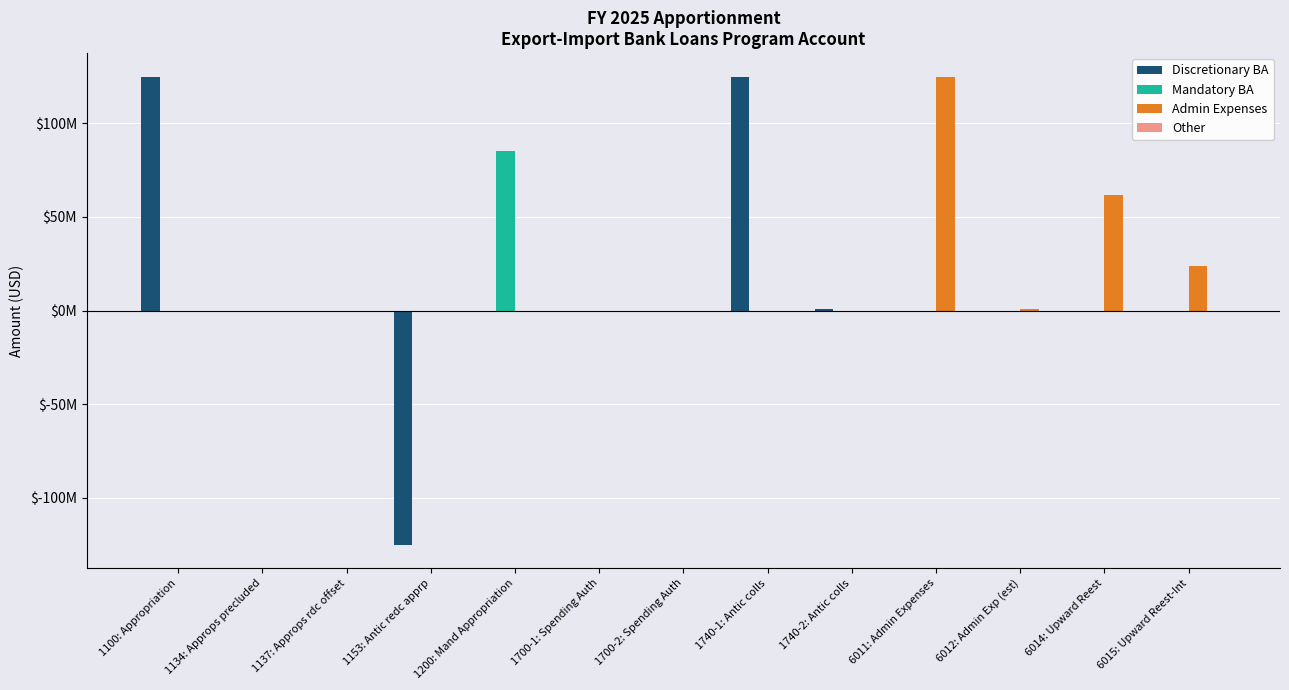

At which label does Admin Expenses reach its minimum?

1100: Appropriation